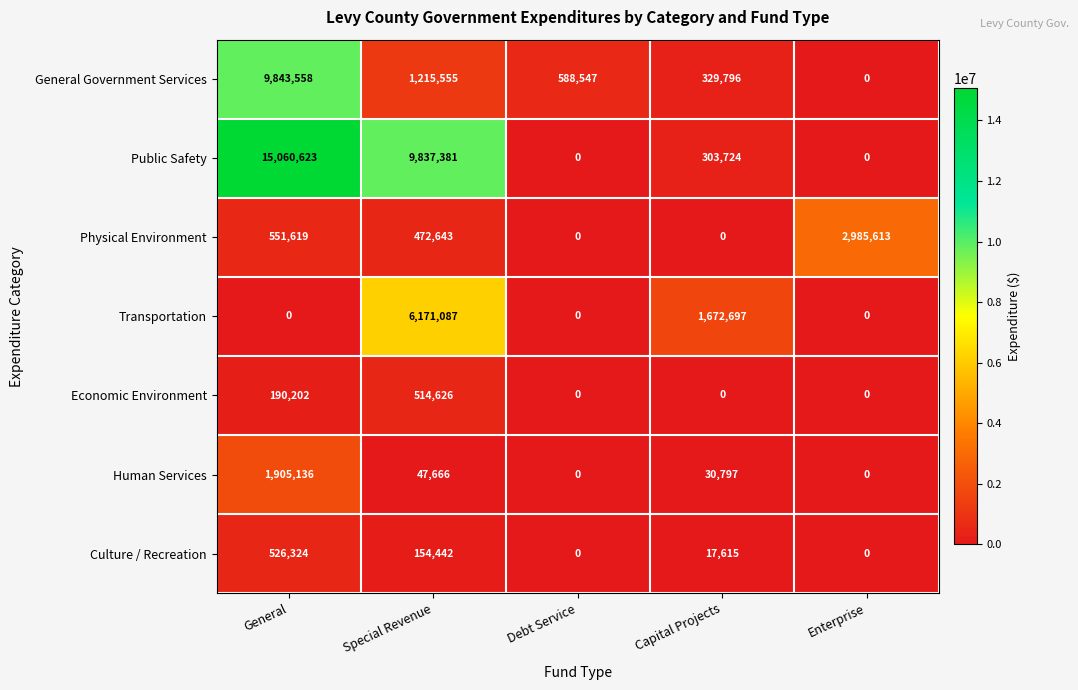

Which label corresponds to the largest value in the chart?

General